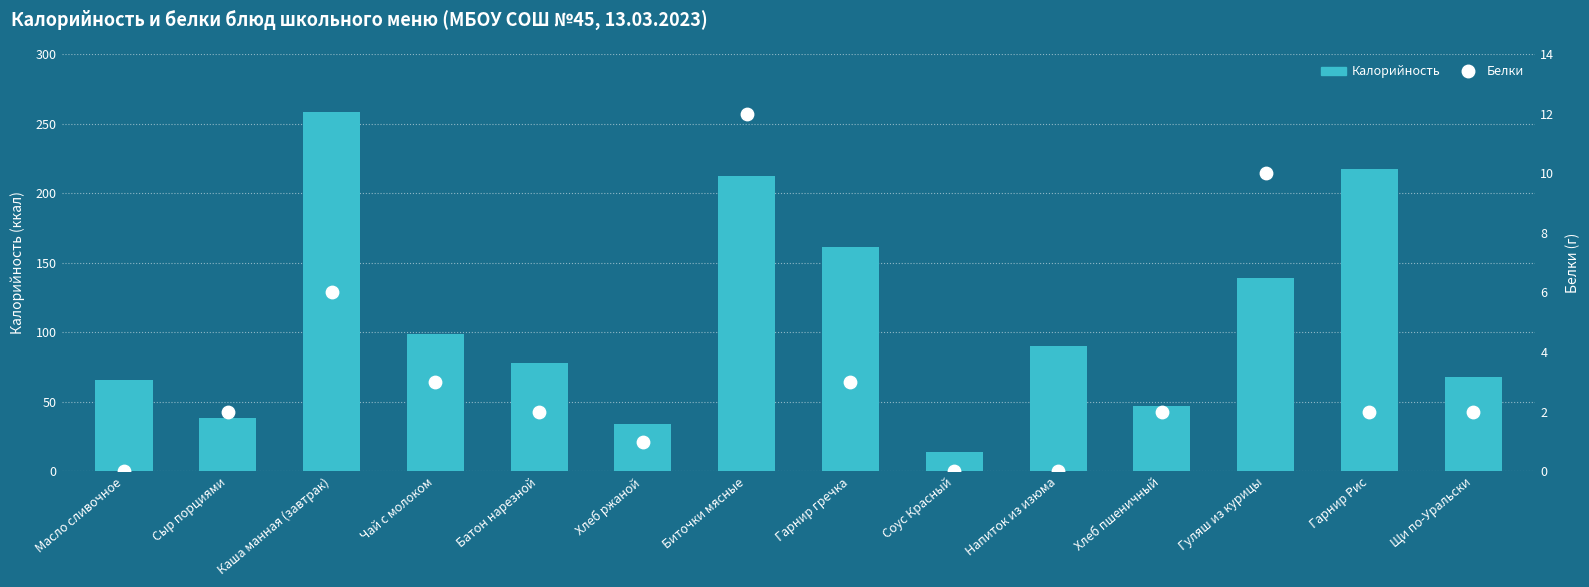

Which series reaches the maximum Y coordinate?

Калорийность